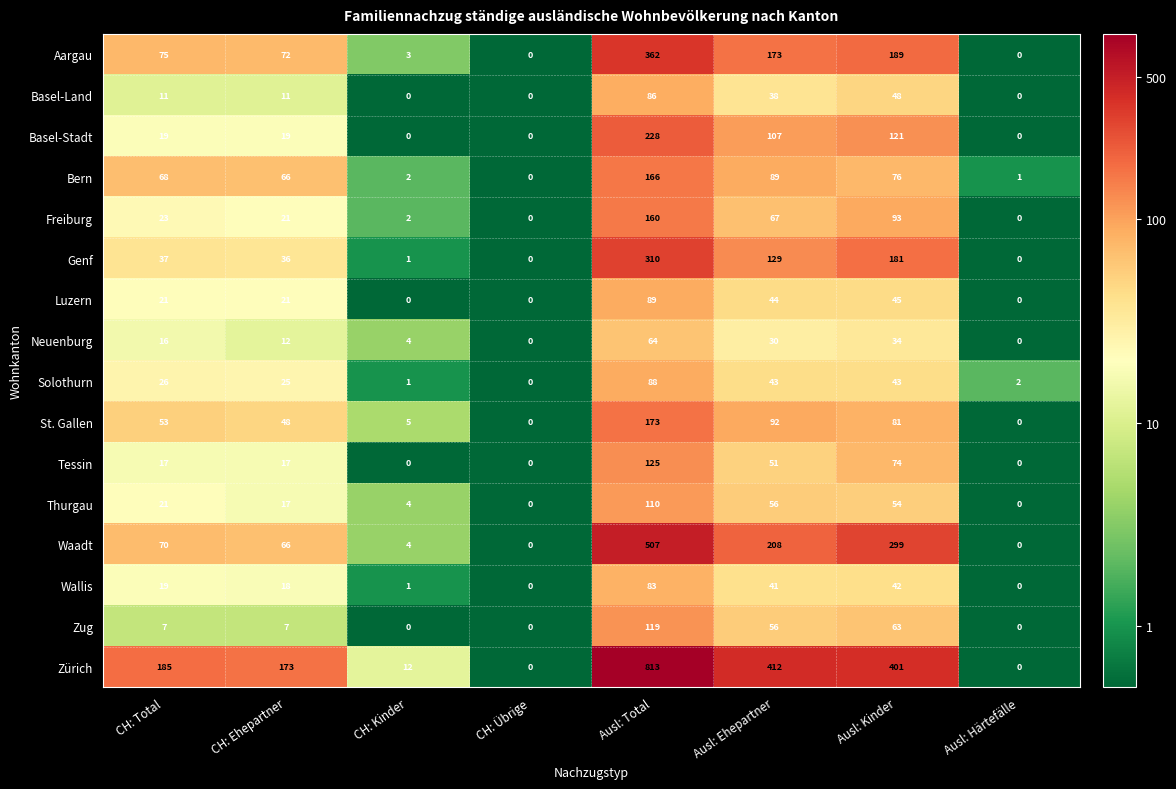

The Basel-Stadt series shows 19 at CH: Total. True or false?

True